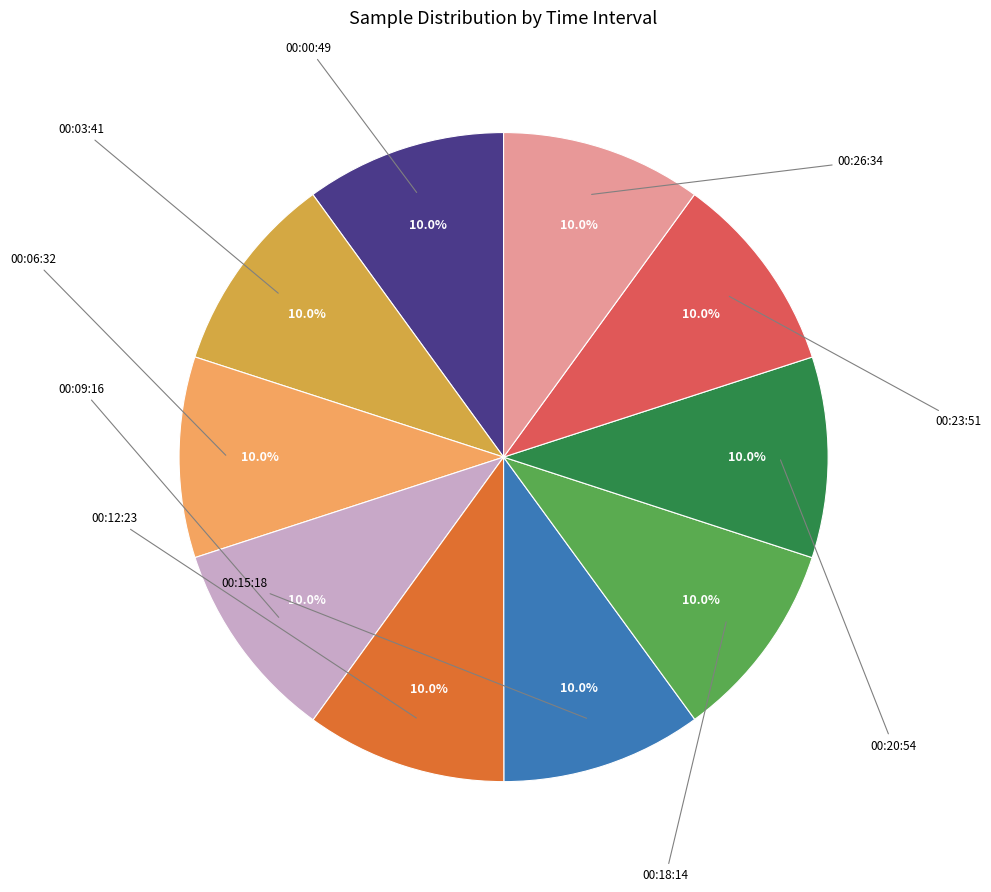

Is there a majority slice in this chart?

No